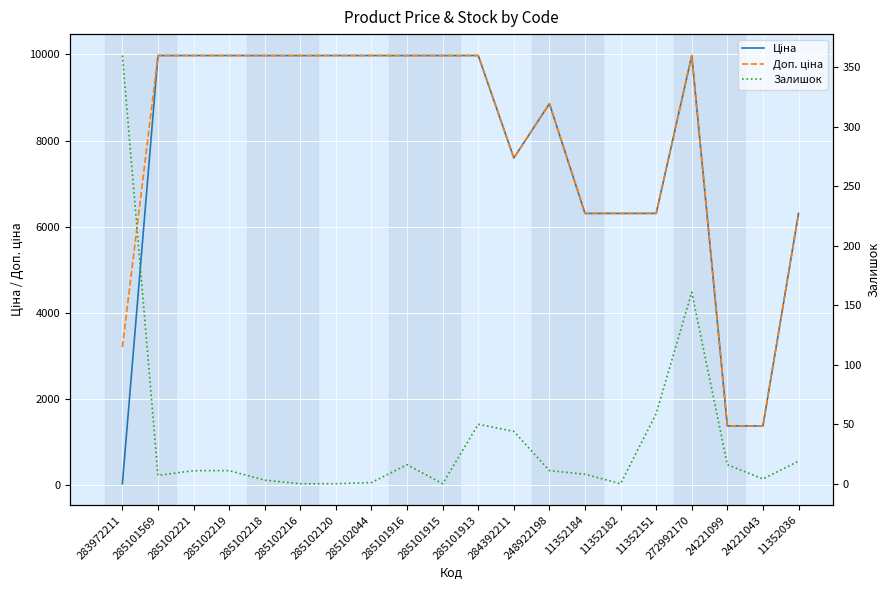

True or false: Ціна and Доп. ціна intersect in this chart.

False